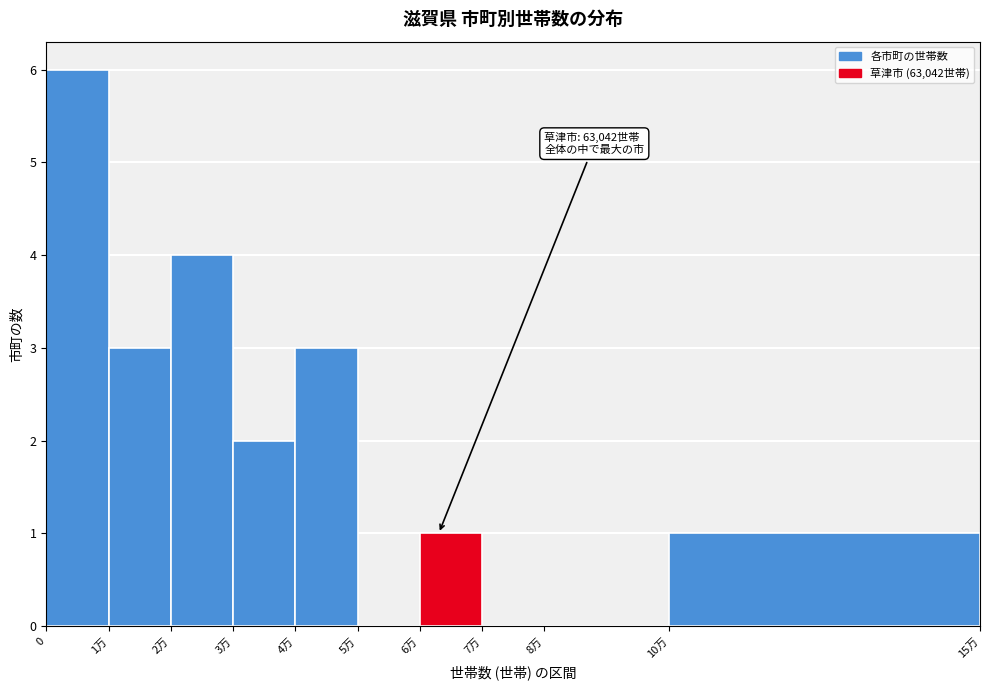

Reading left to right, transcribe all the data shown in this chart.

0=6	1万=3	2万=4	3万=2	4万=3	5万=0	6万=1	7万=0	8万=0	10万=1